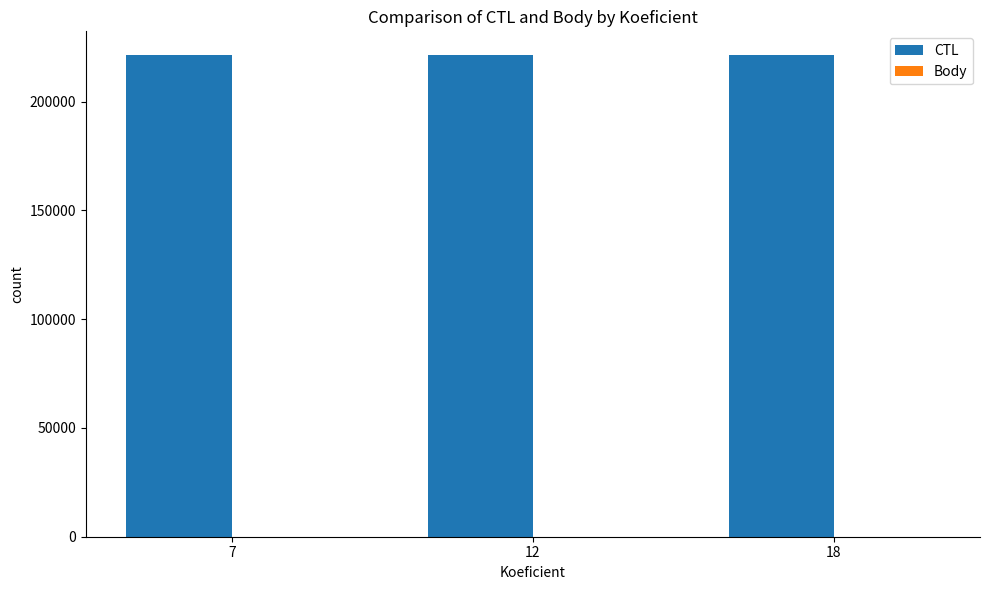

Are the bars grouped side by side (vs. stacked)?

Yes